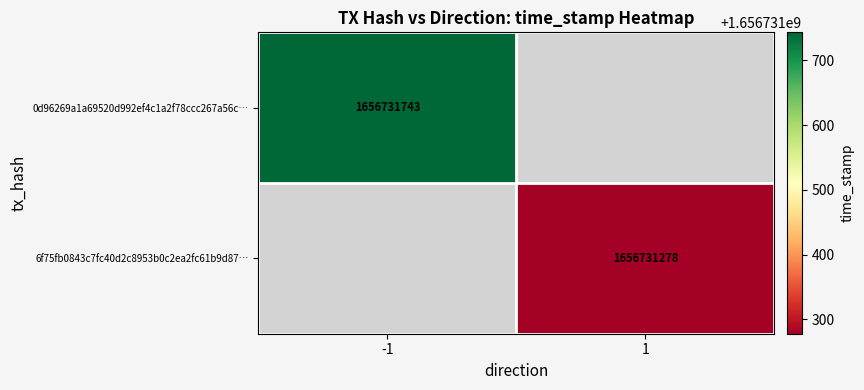

True or false: 6f75fb0843c7fc40d2c8953b0c2ea2fc61b9d87 has a value of 1656731278 at 1.

True